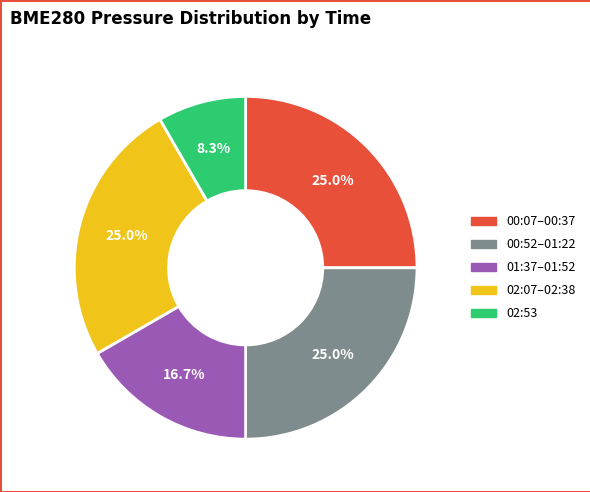

What portion of the pie excludes 00:07–00:37?

75.0%